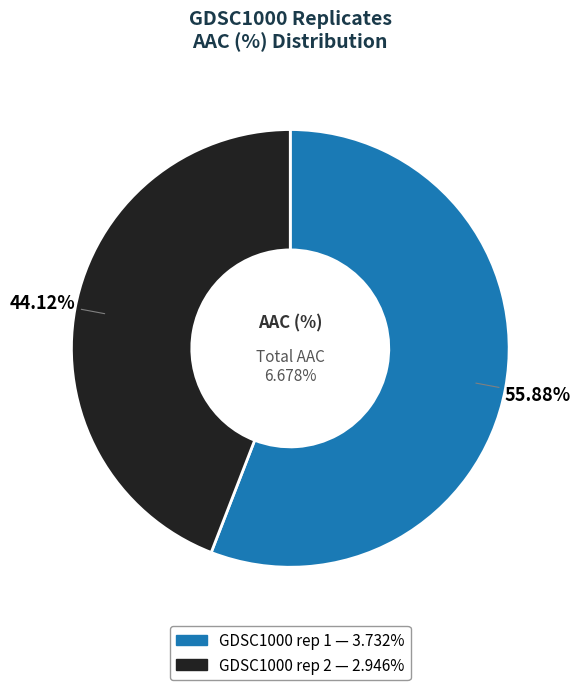

What percentage do GDSC1000 rep 1 and GDSC1000 rep 2 together represent?

100.0%